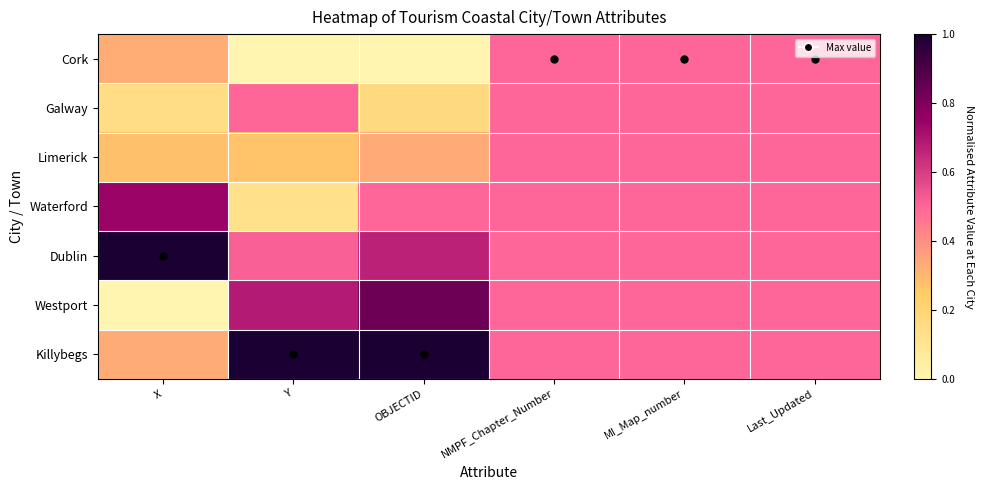

Which has a higher value, Y or X?

X